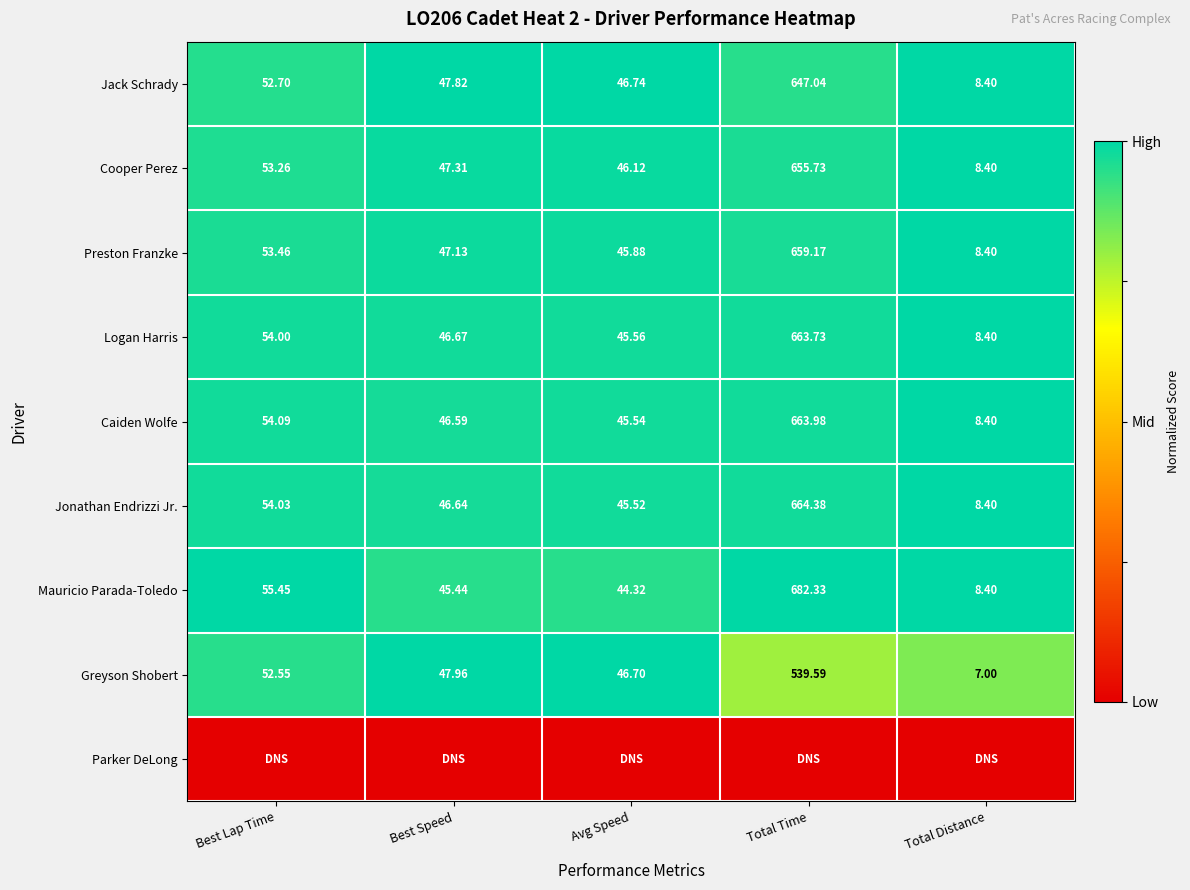

List the labels in order of Cooper Perez value, smallest first.

Total Distance, Avg Speed, Best Speed, Best Lap Time, Total Time